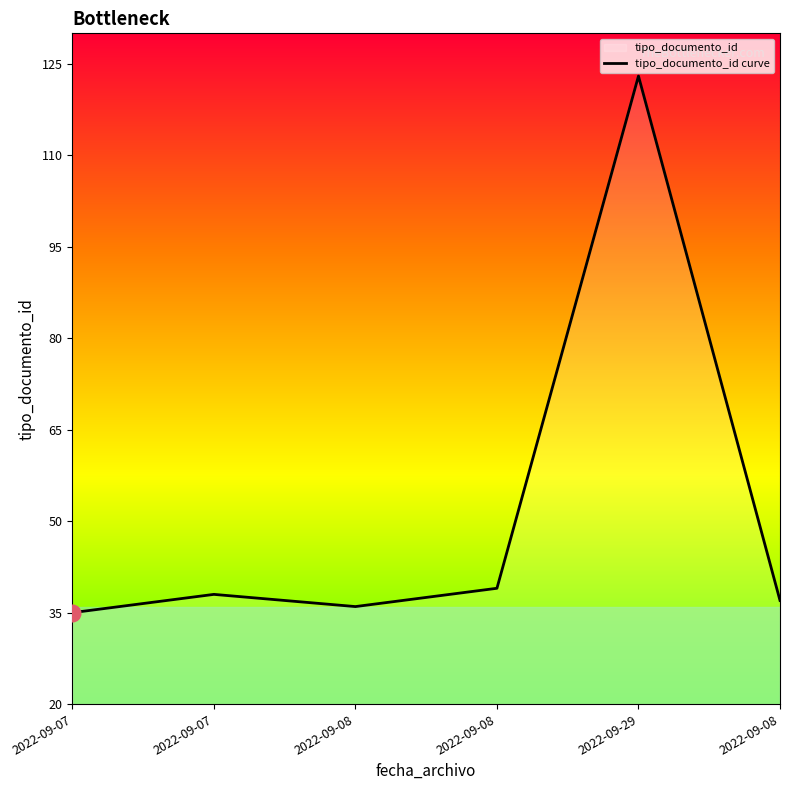

Rank the categories by value from highest to lowest.

2022-09-29, 2022-09-08, 2022-09-07, 2022-09-08, 2022-09-08, 2022-09-07